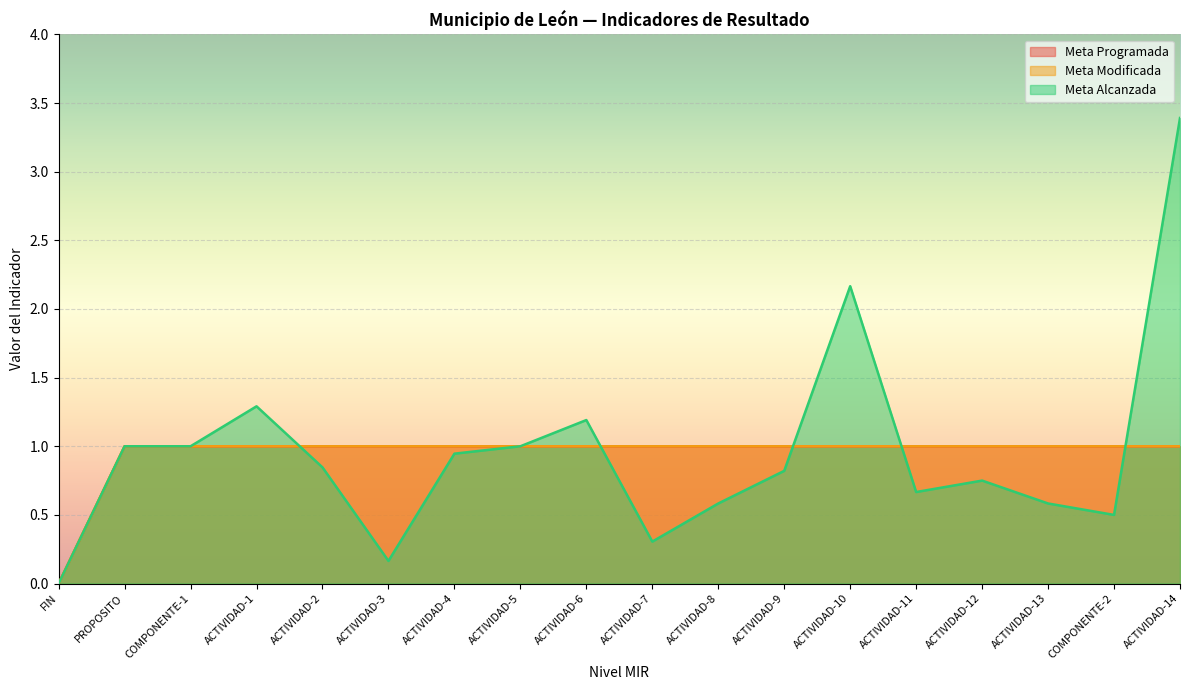

After their last crossing, which series has the higher values: Meta Programada or Meta Alcanzada?

Meta Alcanzada